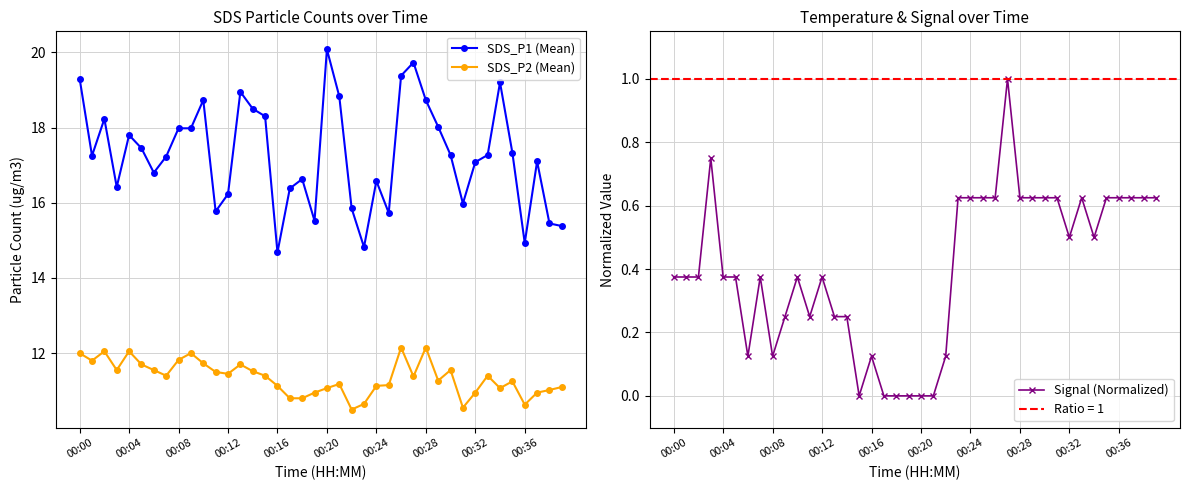

Rank the series by their maximum value, from highest to lowest.

SDS_P1 (Mean), SDS_P2 (Mean), Signal (Normalized)